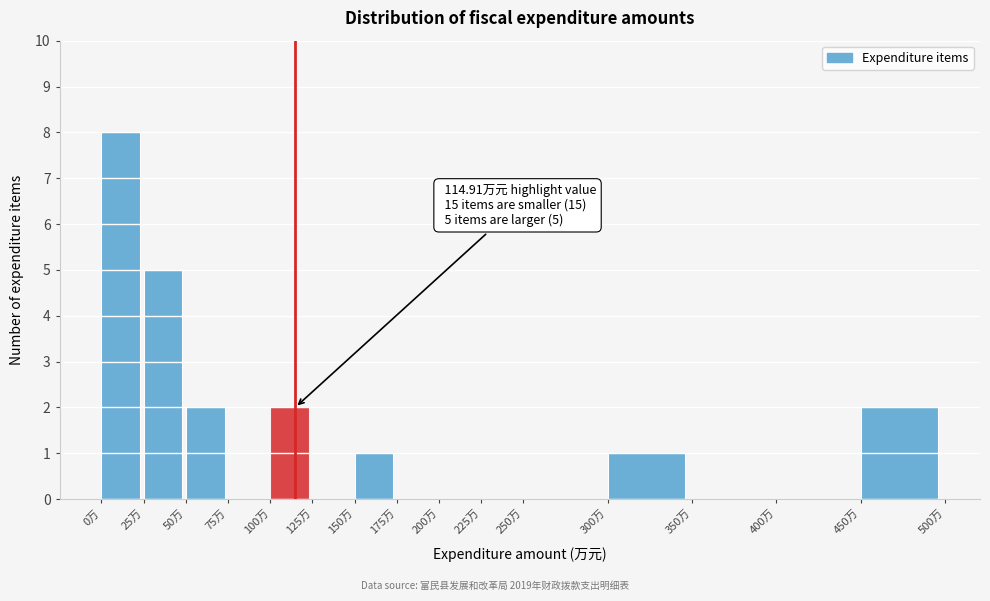

Which range on the x-axis has the tallest bar?

0 to 25